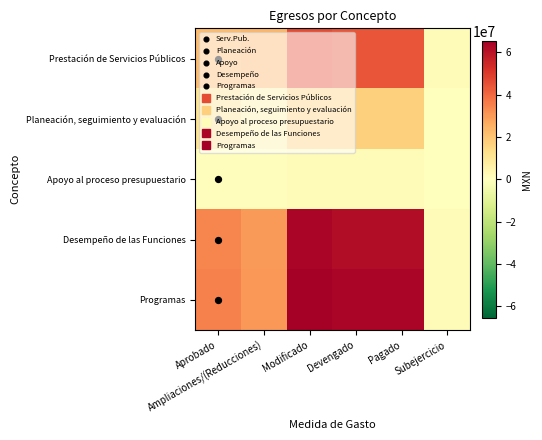

Which series has the largest total across all categories?

Programas